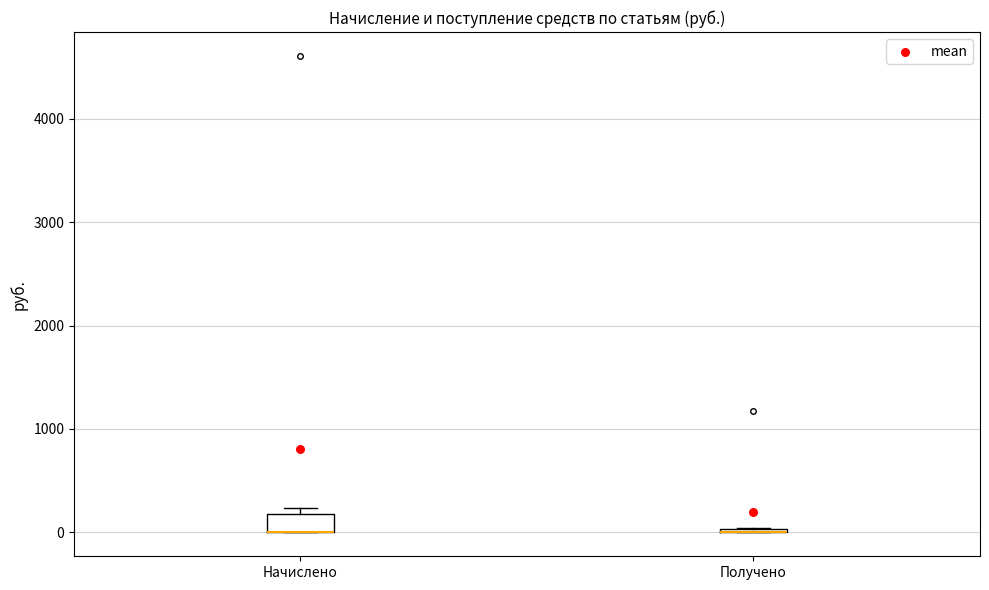

Reading left to right, transcribe this box plot: for each box, give where its median line is, the range the box spans, and where its two whiskers end, as read against the y-axis. The values are not printed on the chart, so give them approximately, as read against the axis.

Начислено: median 0 (drawn on the box's lower edge), box 0 to 200, whiskers 0 to 200 (just above the box's upper edge)
Получено: box collapsed to a line at 0, whiskers 0 to 0